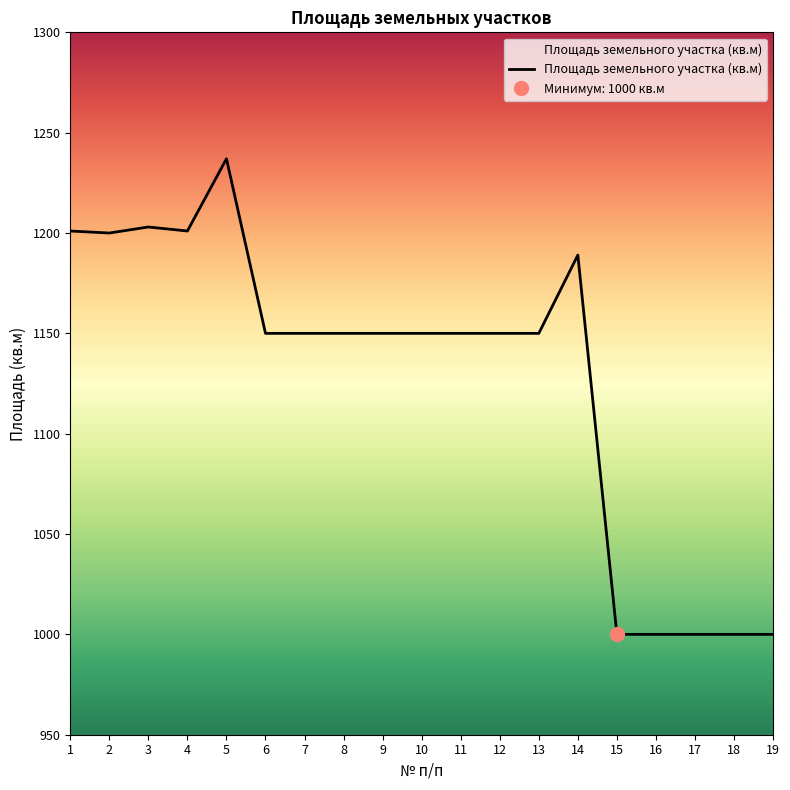

Reading right to left, transcribe all the data shown in this chart.

19=1000	18=1000	17=1000	16=1000	15=1000	14=1189	13=1150	12=1150	11=1150	10=1150	9=1150	8=1150	7=1150	6=1150	5=1237	4=1201	3=1203	2=1200	1=1201